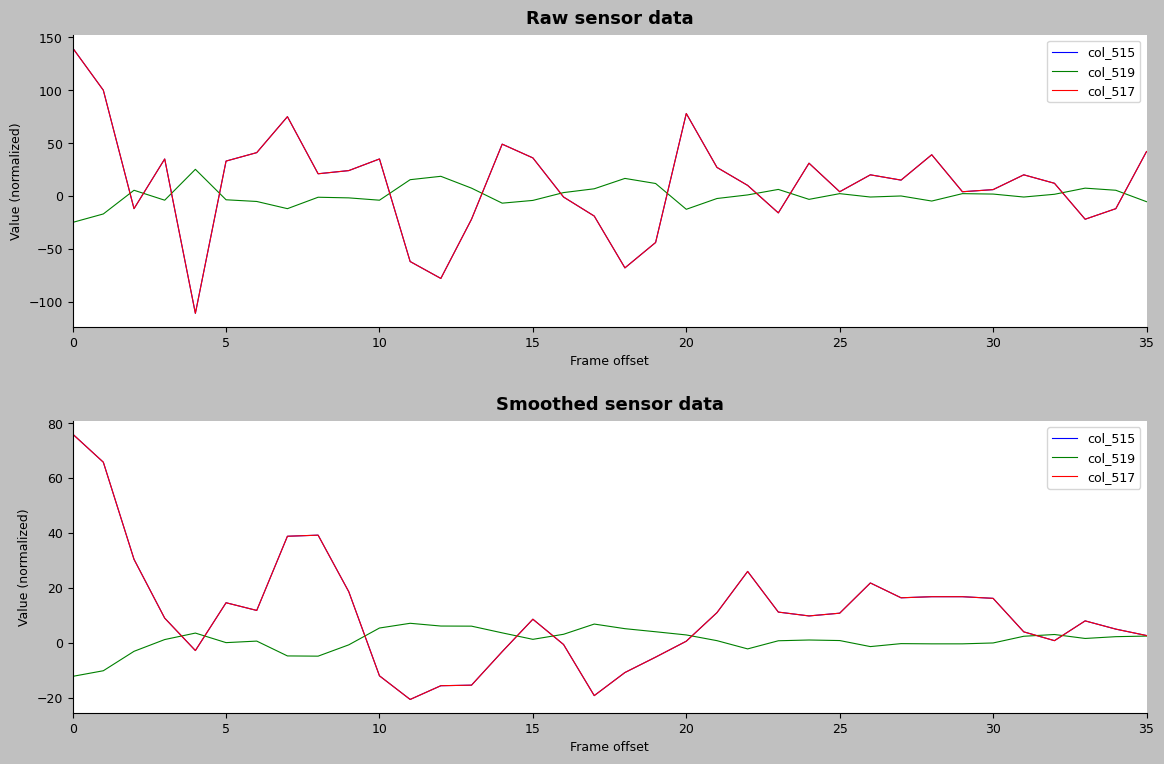

How many interior local peaks does the col_519 series have?

7